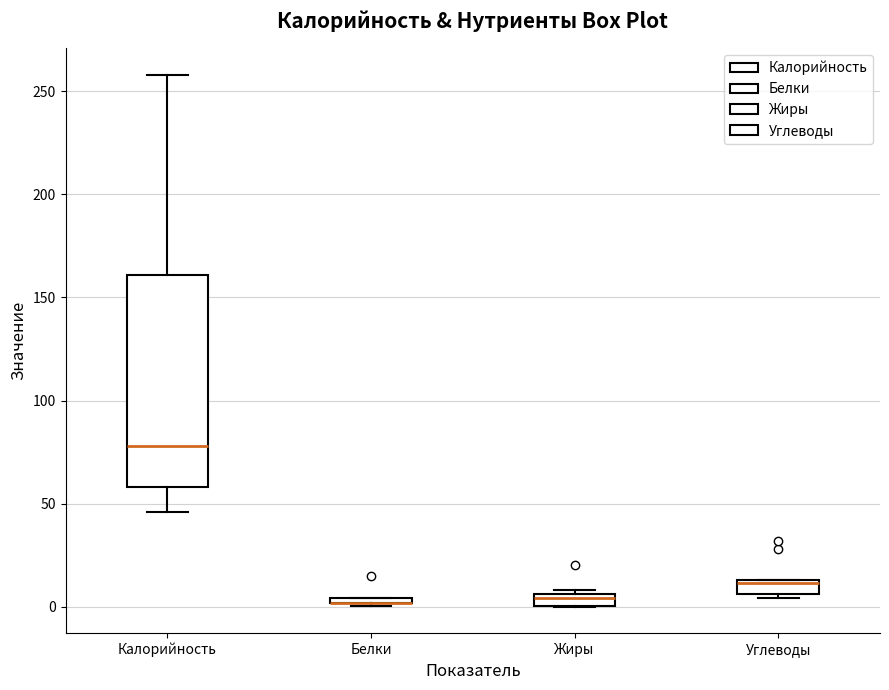

Which box is the tallest, from its lower edge to its upper edge?

Калорийность